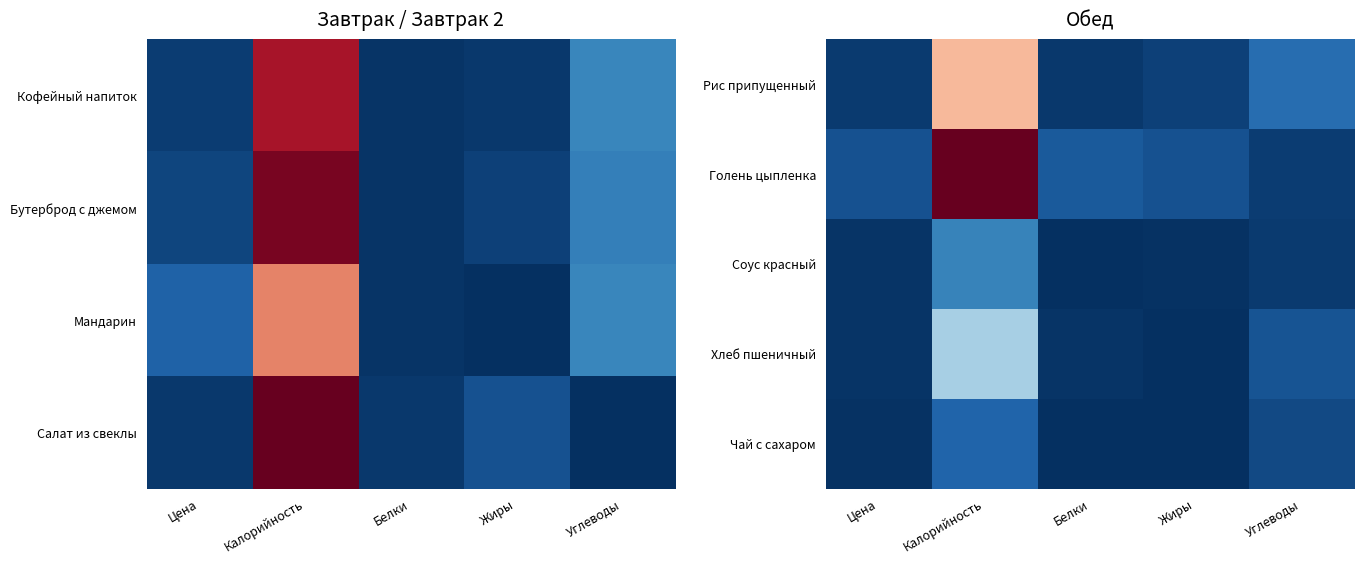

What is the difference between the highest and lowest values at Белки?

0.1